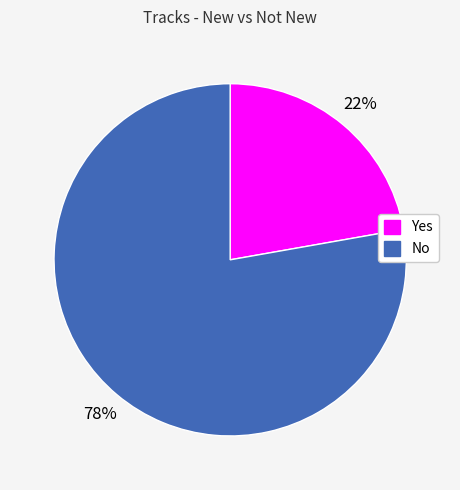

How many slices are in this pie chart?

2